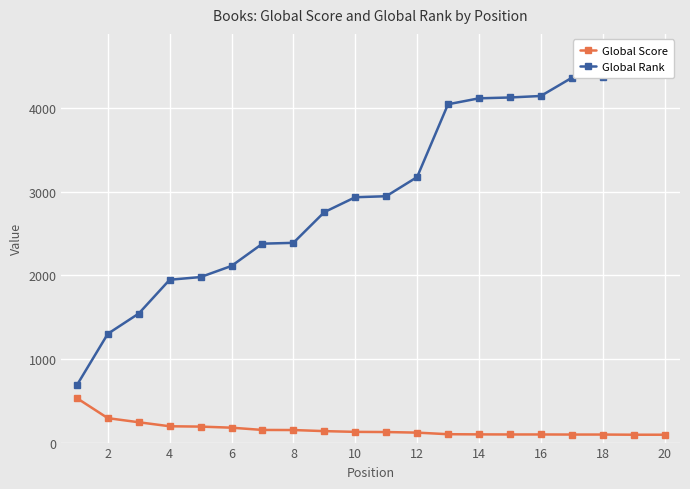

What is the maximum value for Global Score?

531